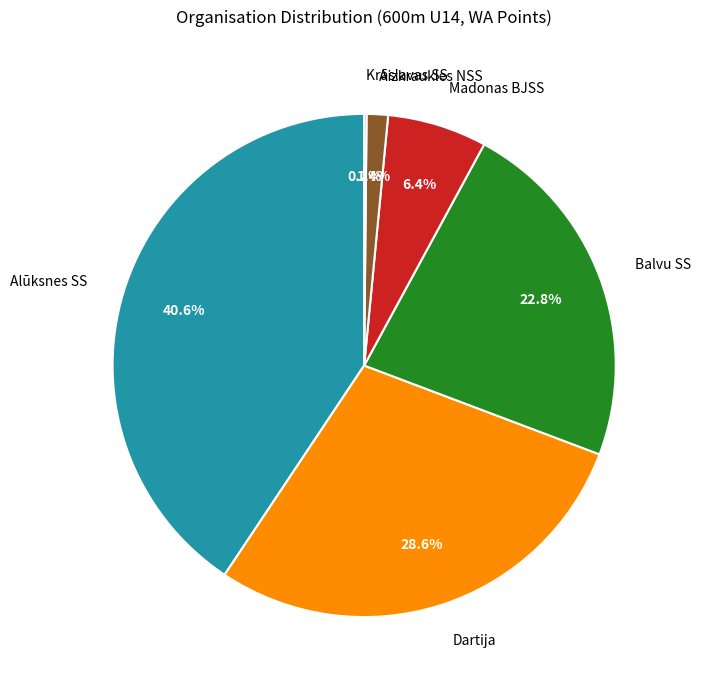

Is Dartija the majority of the pie?

No